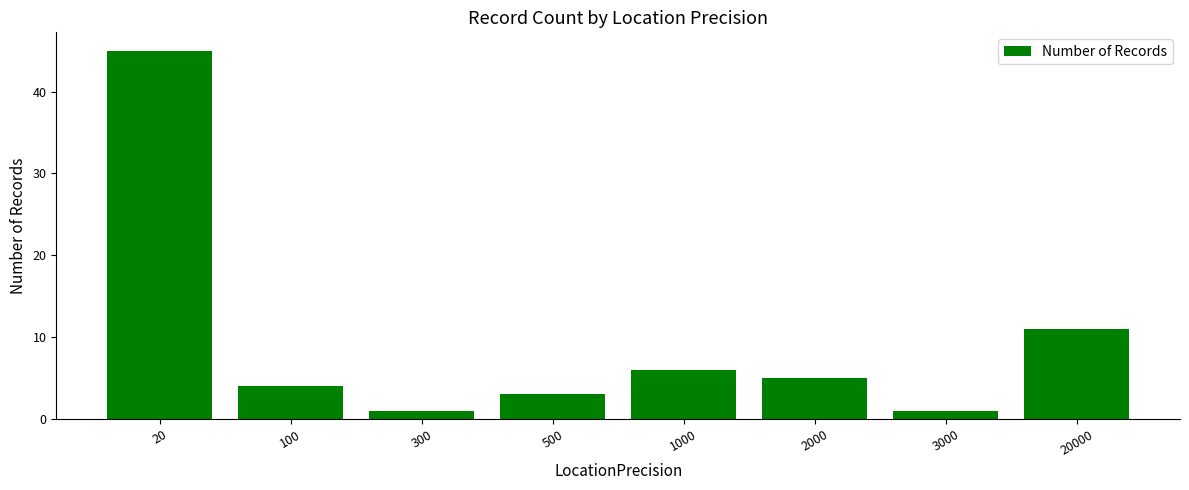

Which label corresponds to the largest value in the chart?

20